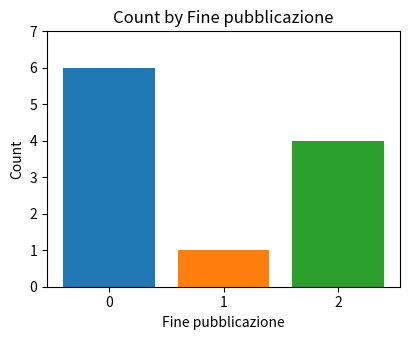

What is the maximum value shown in the chart?

6